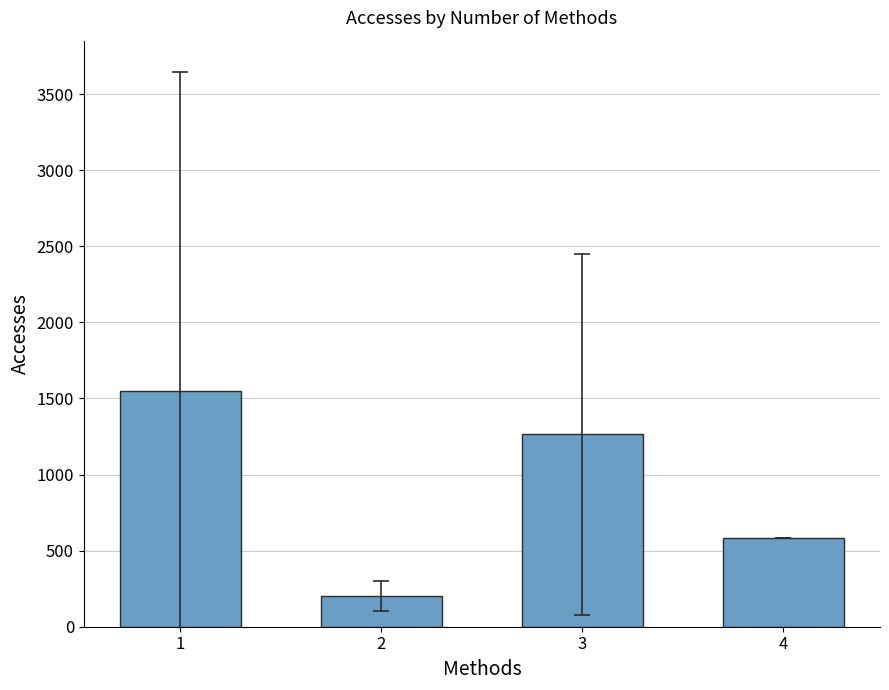

List the labels in order of value, smallest first.

2, 4, 3, 1